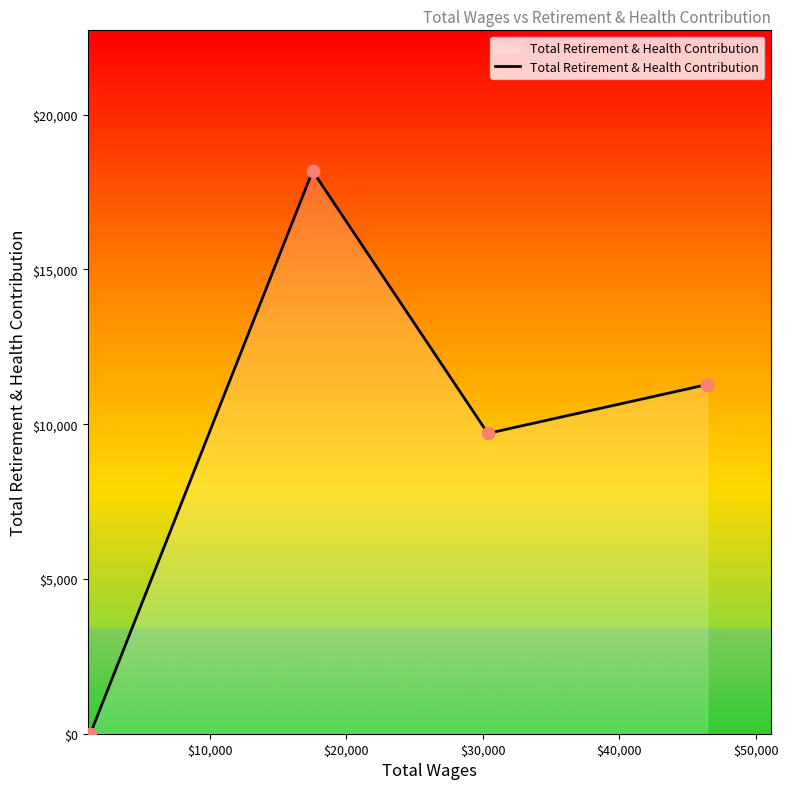

Which has a higher value, 46429.0 or 30372.0?

46429.0